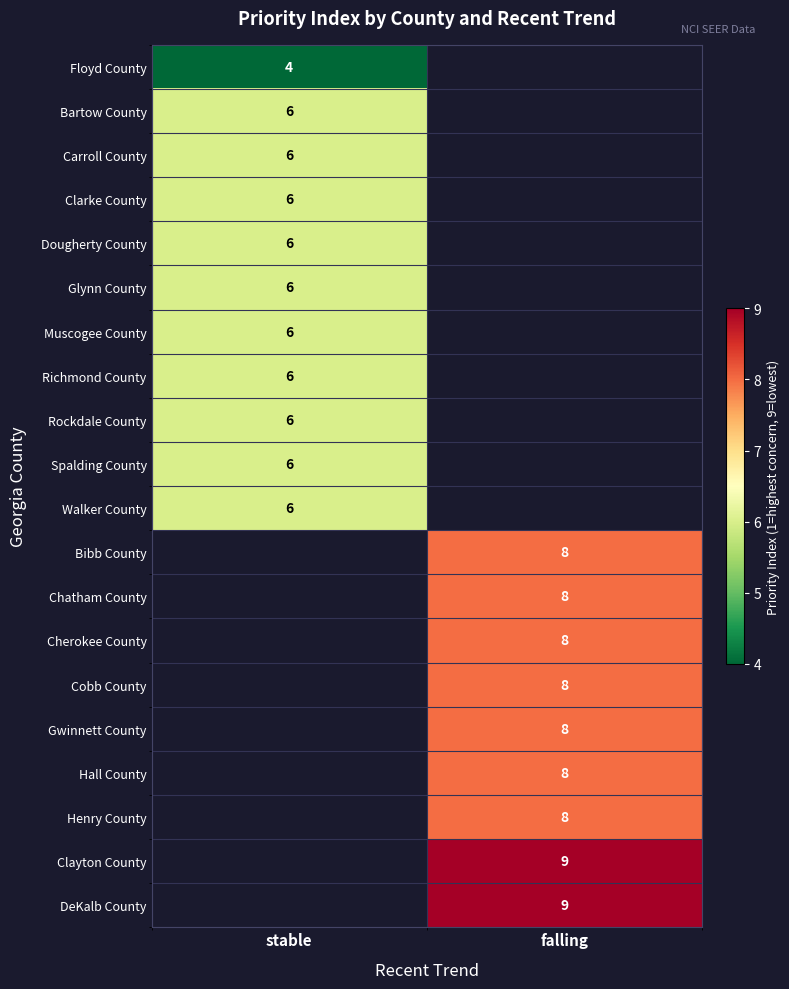

The Chatham County series shows 8 at falling. True or false?

True